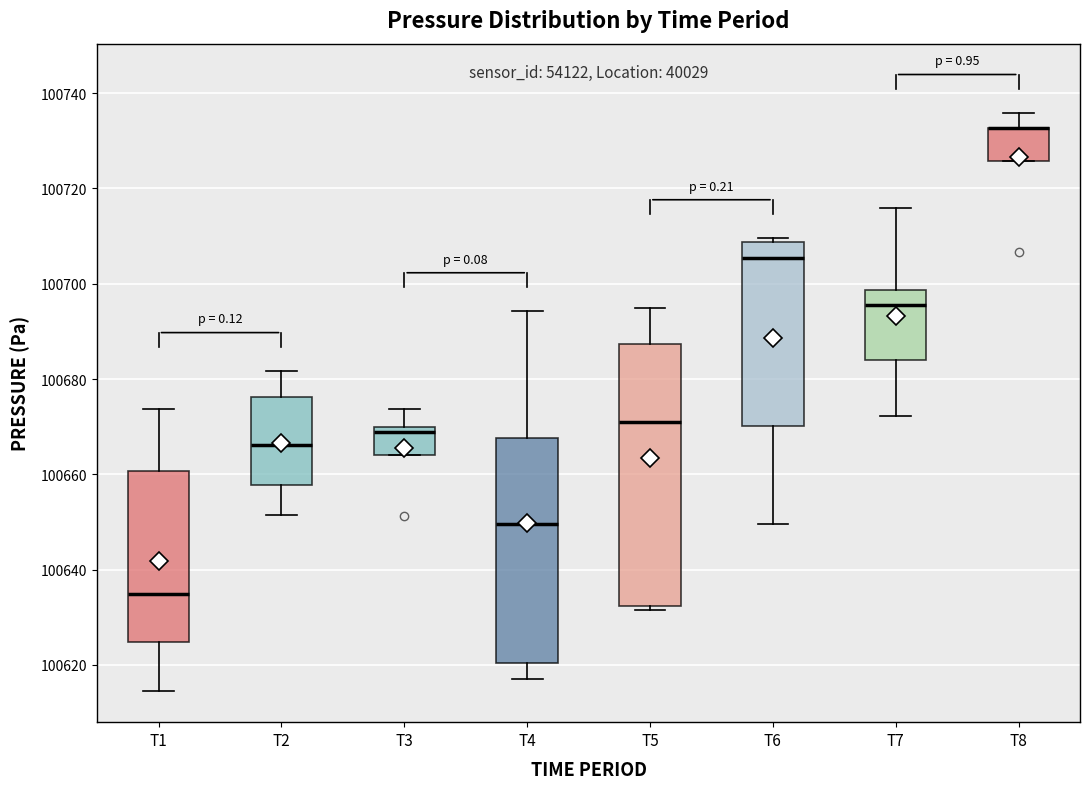

Comparing the boxes themselves (not the whiskers), which one is the tallest?

T5